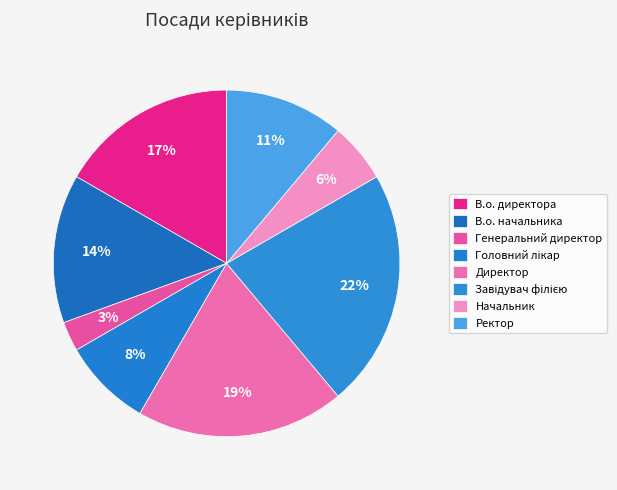

To the nearest percent, what is the combined percentage of Директор and Ректор?

31%